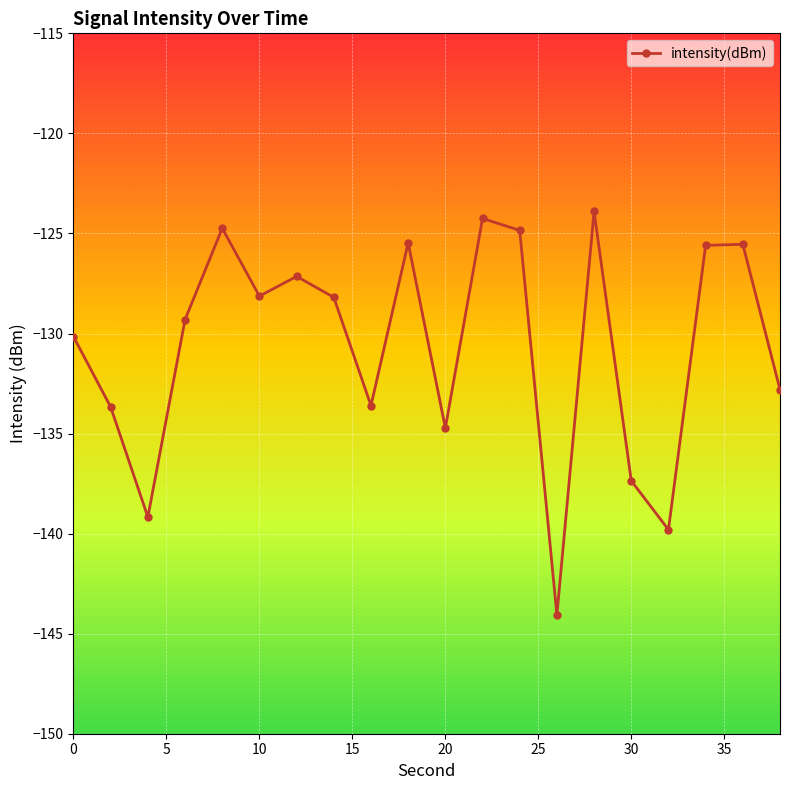

What is the value of the 1st point from the left?

-130.2